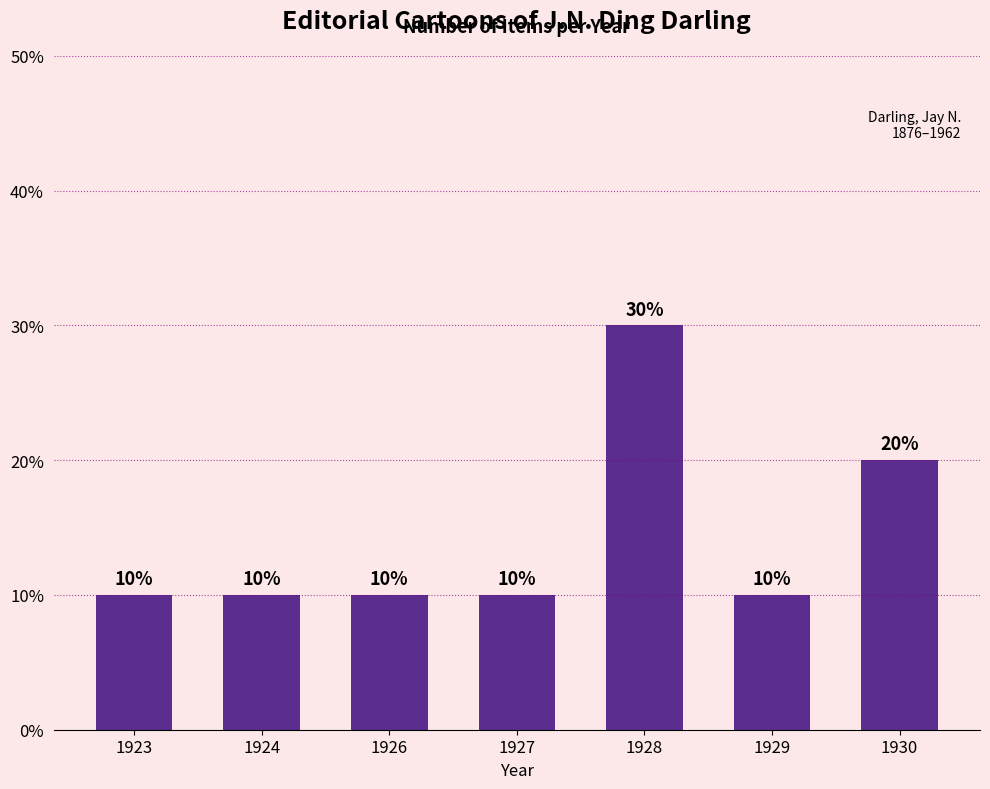

How many categories are shown in the chart?

7